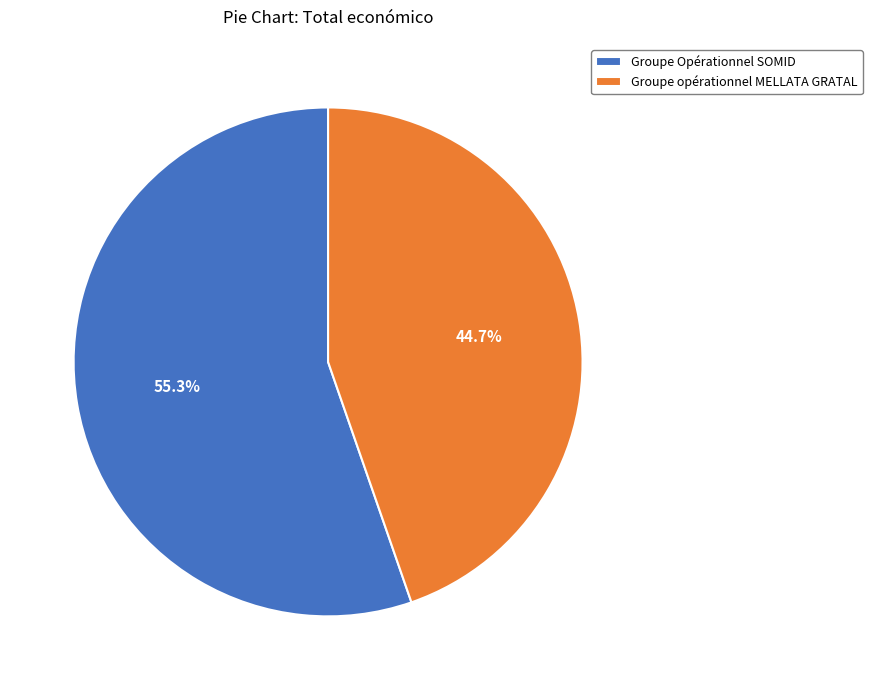

To the nearest percent, what is the combined percentage of Groupe opérationnel MELLATA GRATAL and Groupe Opérationnel SOMID?

100%